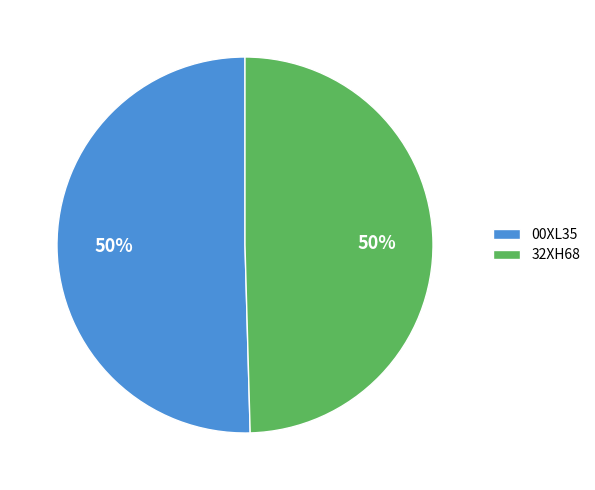

To the nearest percent, what portion does 32XH68 represent?

50%